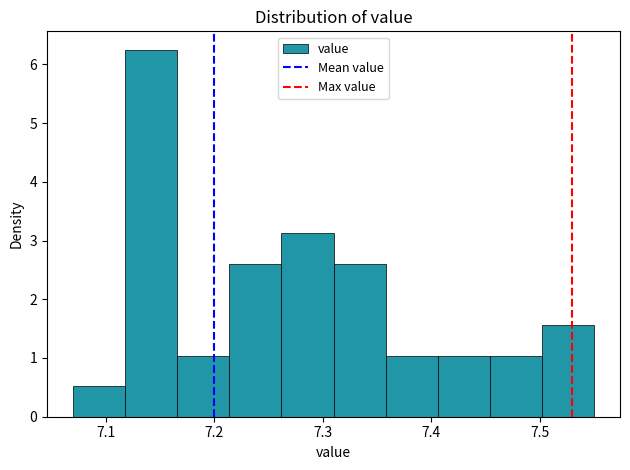

Which range on the x-axis has the tallest bar?

7.118 to 7.166